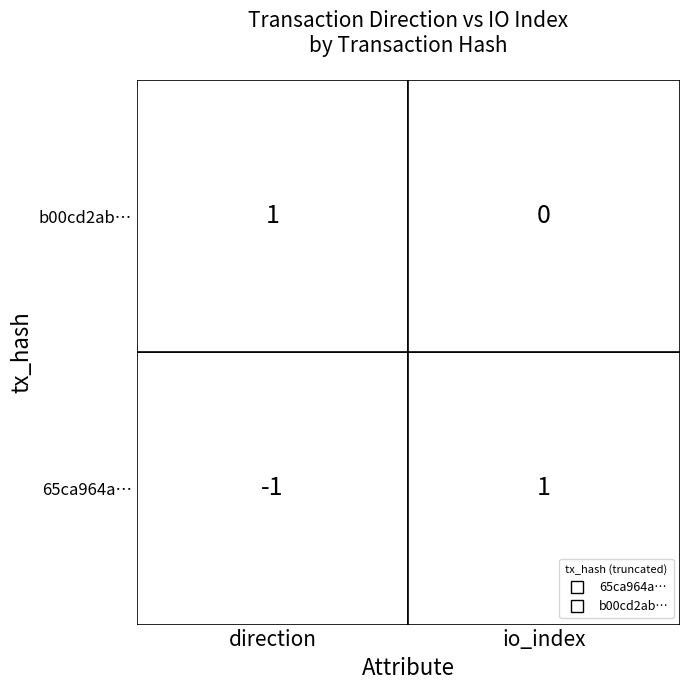

What value does the 65ca964aac9b7c77dff465b7cd8d0d1e35ed27c series have at 0?

-1